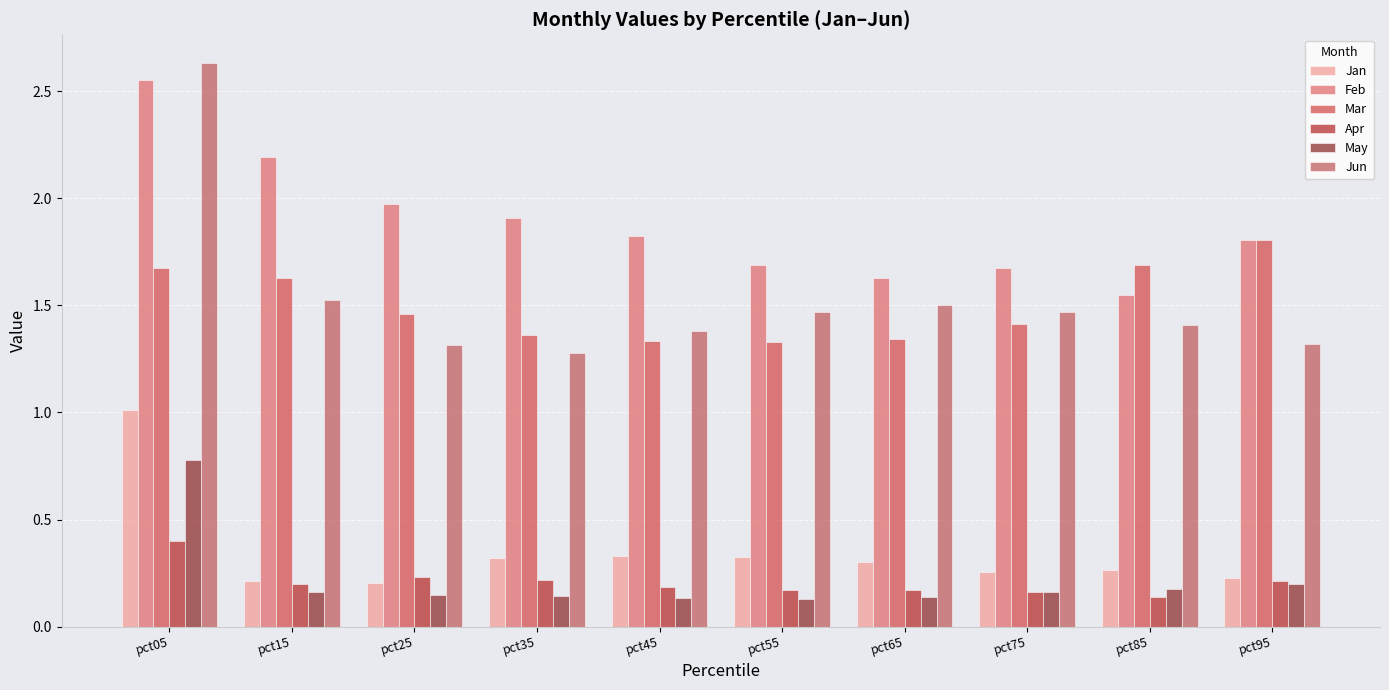

Count the number of data series in this chart.

6